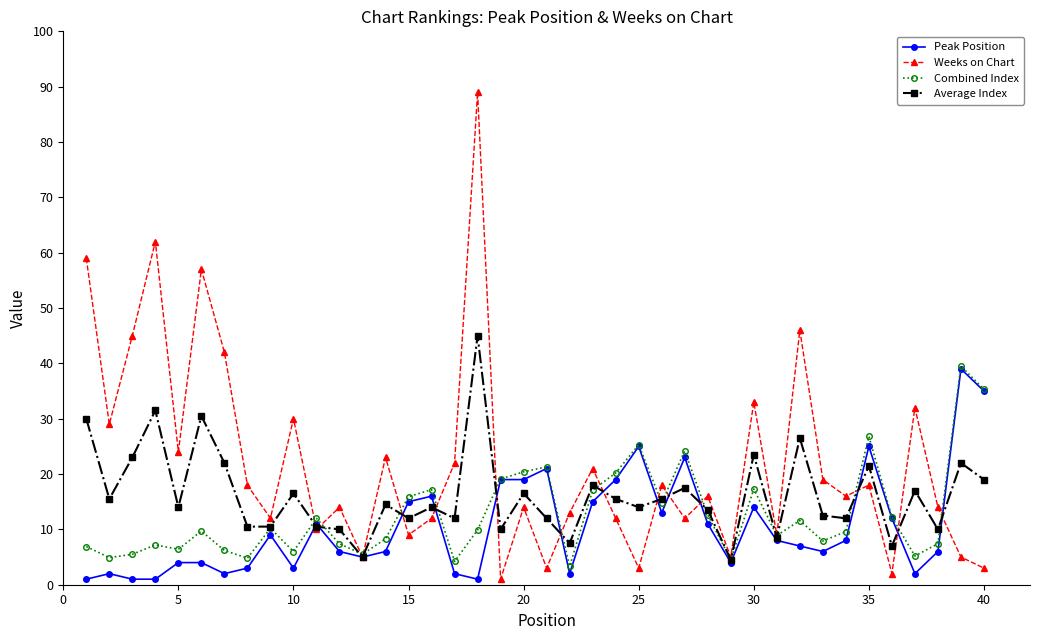

True or false: Weeks on Chart and Average Index intersect in this chart.

True